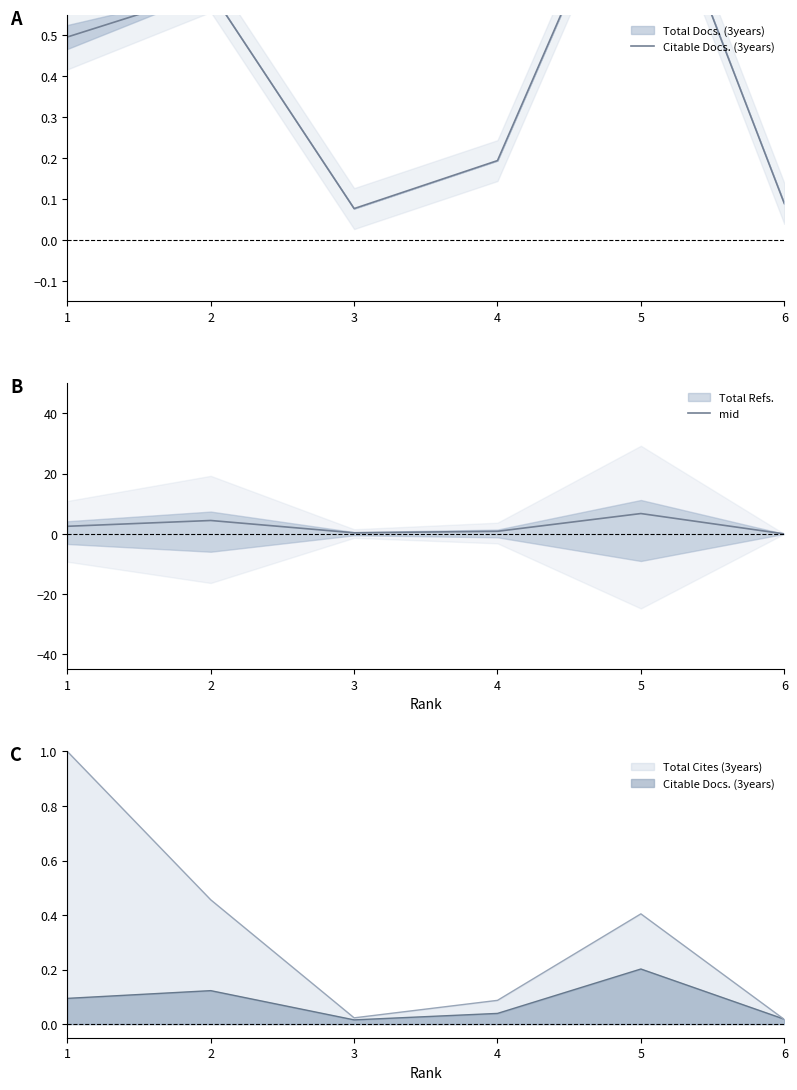

Reading left to right, extract all data points from this chart.

Citable Docs. (3years): 1=0.5	2=0.6	3=0.1	4=0.2	5=1.0	6=0.1
mid: 1=2.5	2=4.4	3=0.4	4=0.9	5=6.8	6=0.0